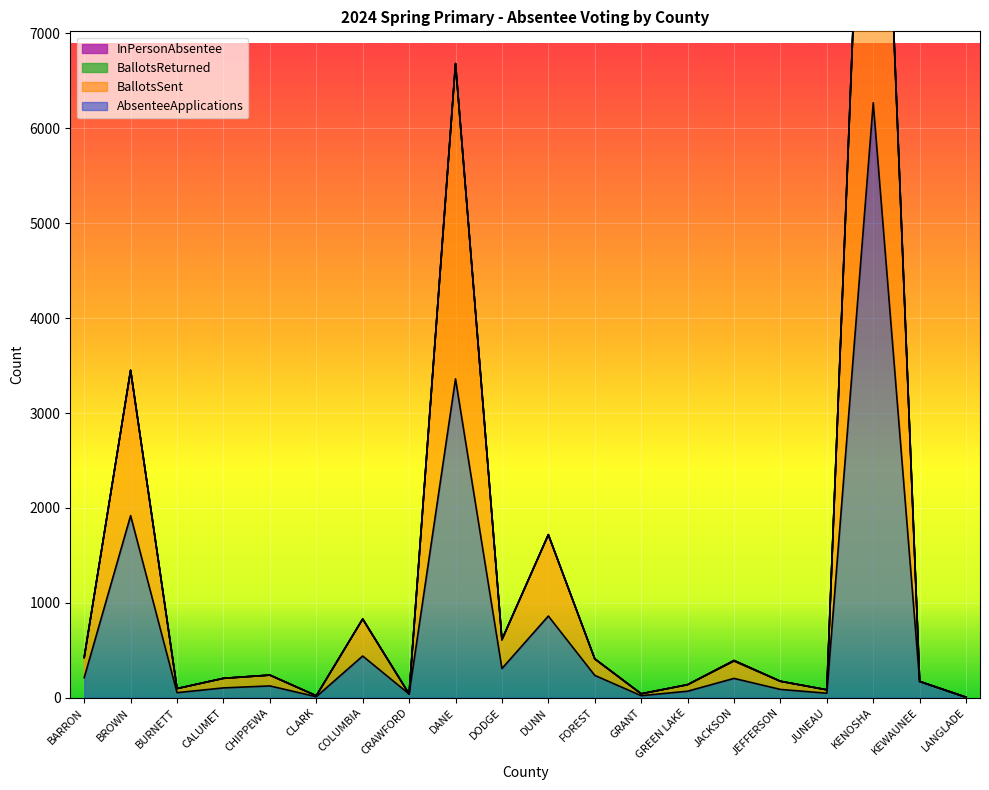

Read the BallotsSent value at BURNETT.

97